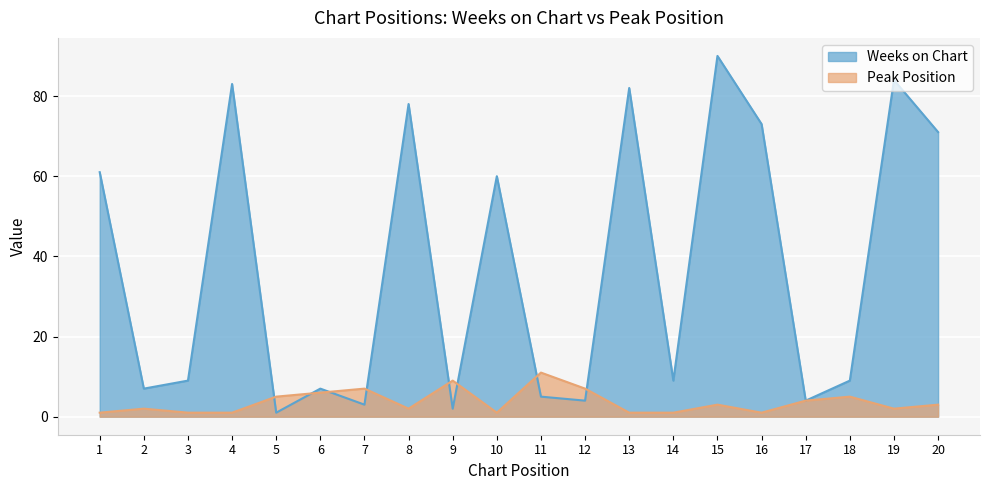

Count the Peak Position values in the range 1 to 6.

16